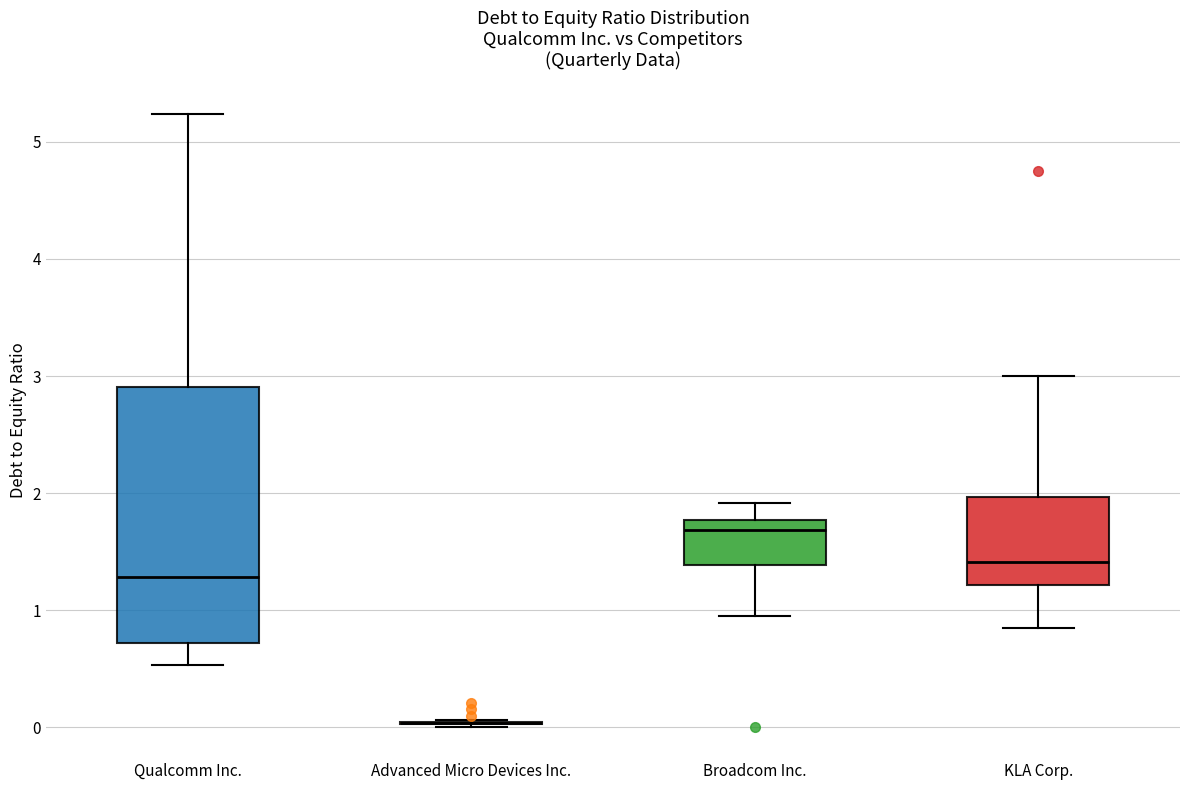

Reading left to right, read every box against the y-axis: the position of its median line, the range the box covers, and the ends of its whiskers. The values are not printed on the chart, so give them approximately, as read against the axis.

Qualcomm Inc.: median 1.3, box 0.7 to 2.9, whiskers 0.5 to 5.2
Advanced Micro Devices Inc.: box collapsed to a line at 0.0, whiskers 0.0 to 0.1
Broadcom Inc.: median 1.7, box 1.4 to 1.8, whiskers 1.0 to 1.9
KLA Corp.: median 1.4, box 1.2 to 2.0, whiskers 0.9 to 3.0